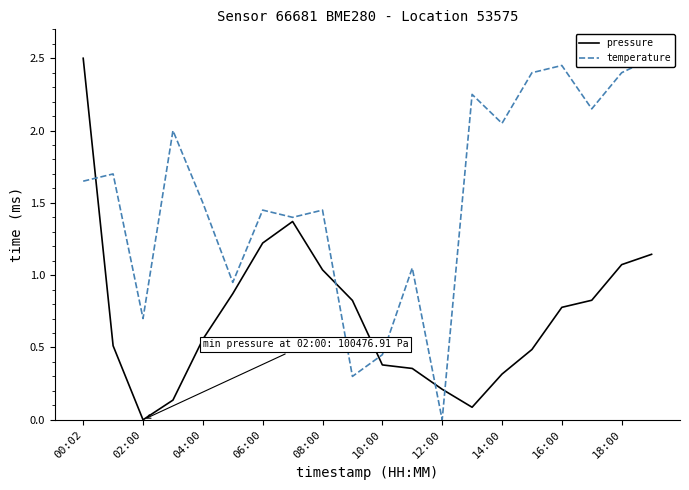

True or false: temperature and pressure cross at least once.

True